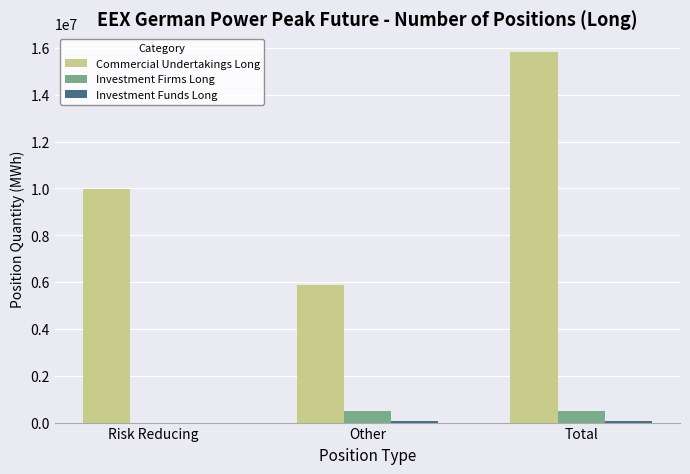

What is the maximum value shown in the chart?

15823872